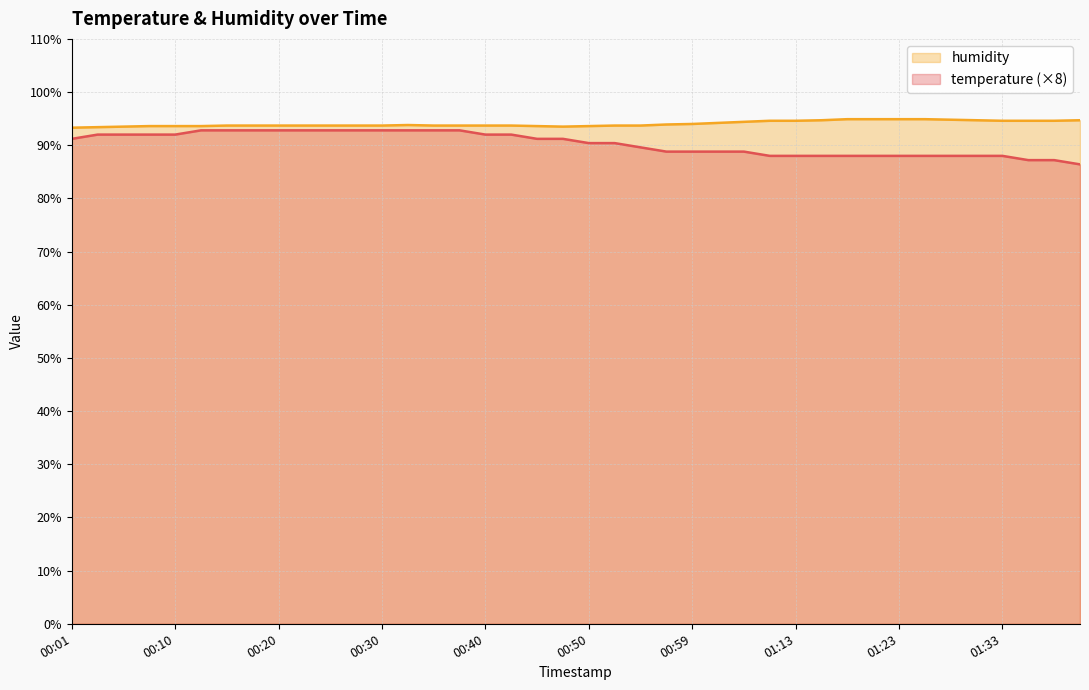

True or false: humidity and temperature intersect in this chart.

False